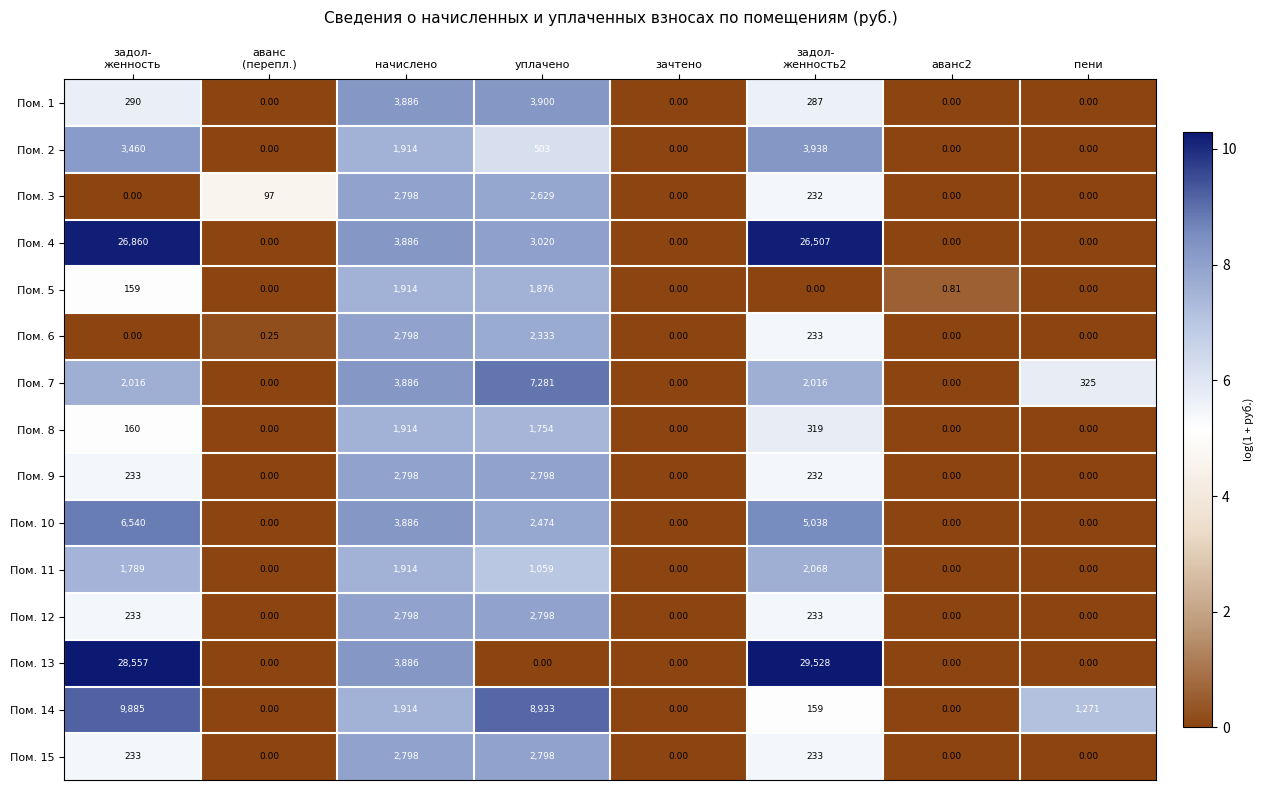

Which series has the widest spread of values?

Пом. 13